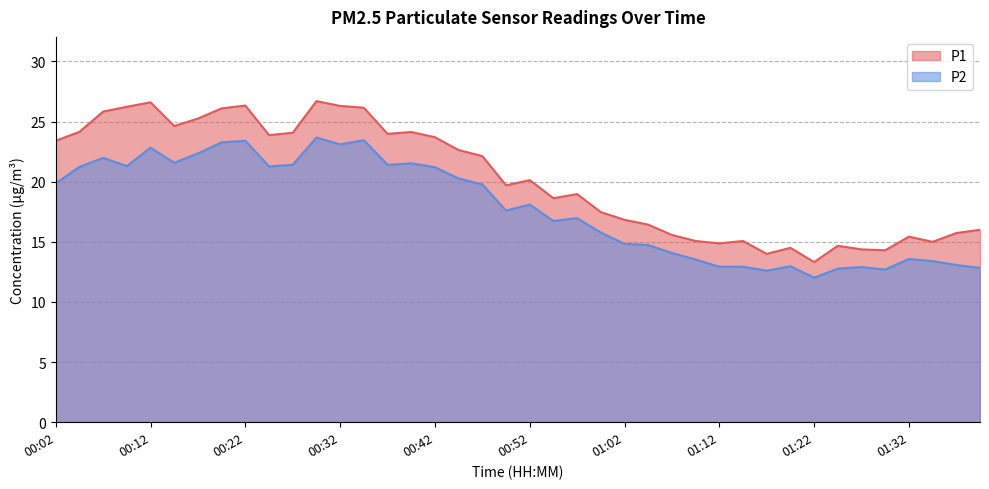

What is the total value across all series at 01:02?

31.7